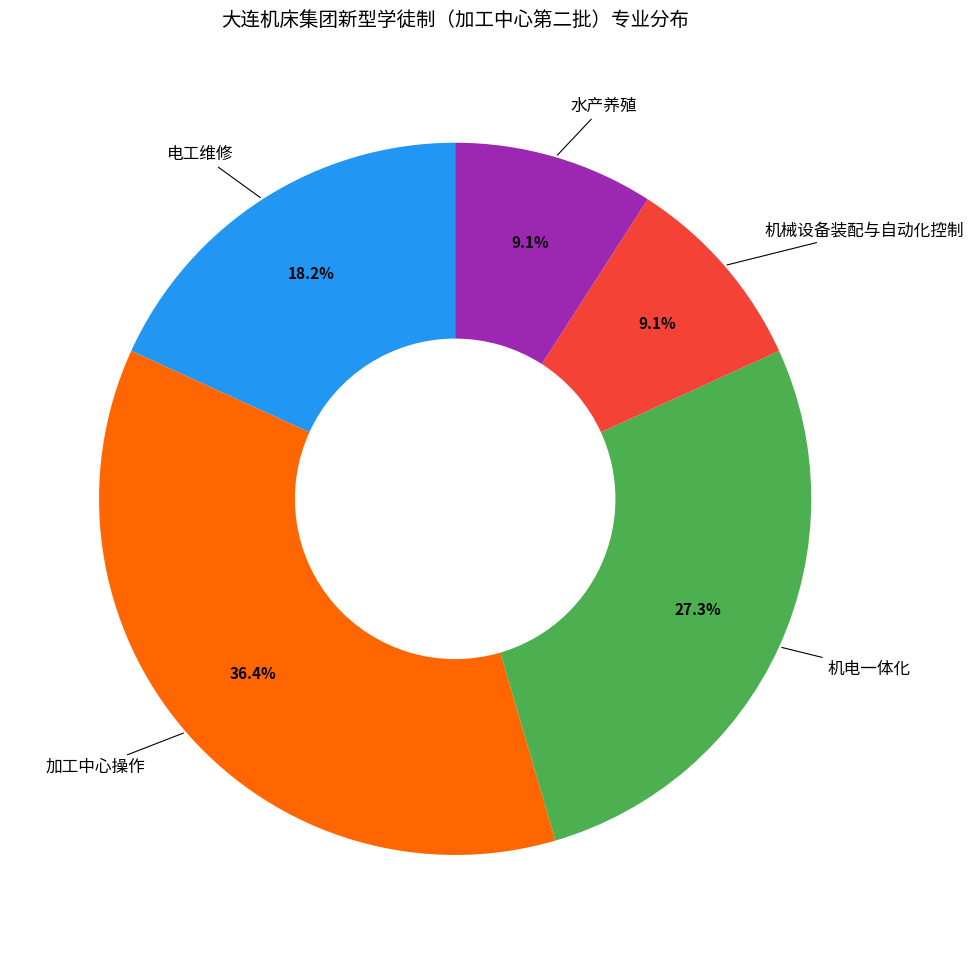

What is the largest slice in the pie chart?

加工中心操作